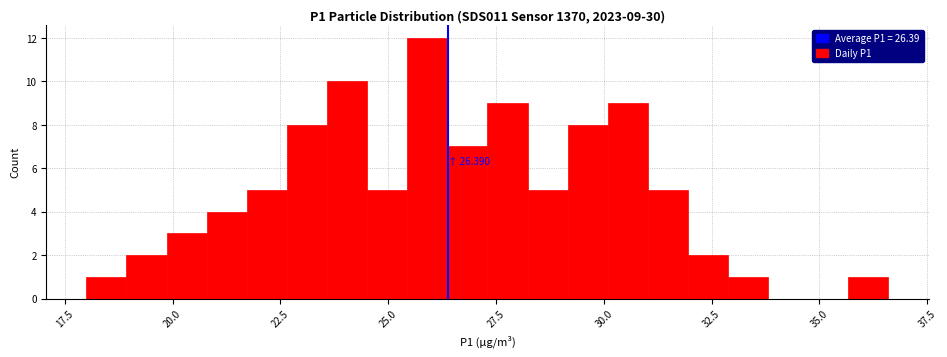

Around what value on the x-axis is the tallest bar? Give the approximate position of its centre, as read against the axis.

26.0